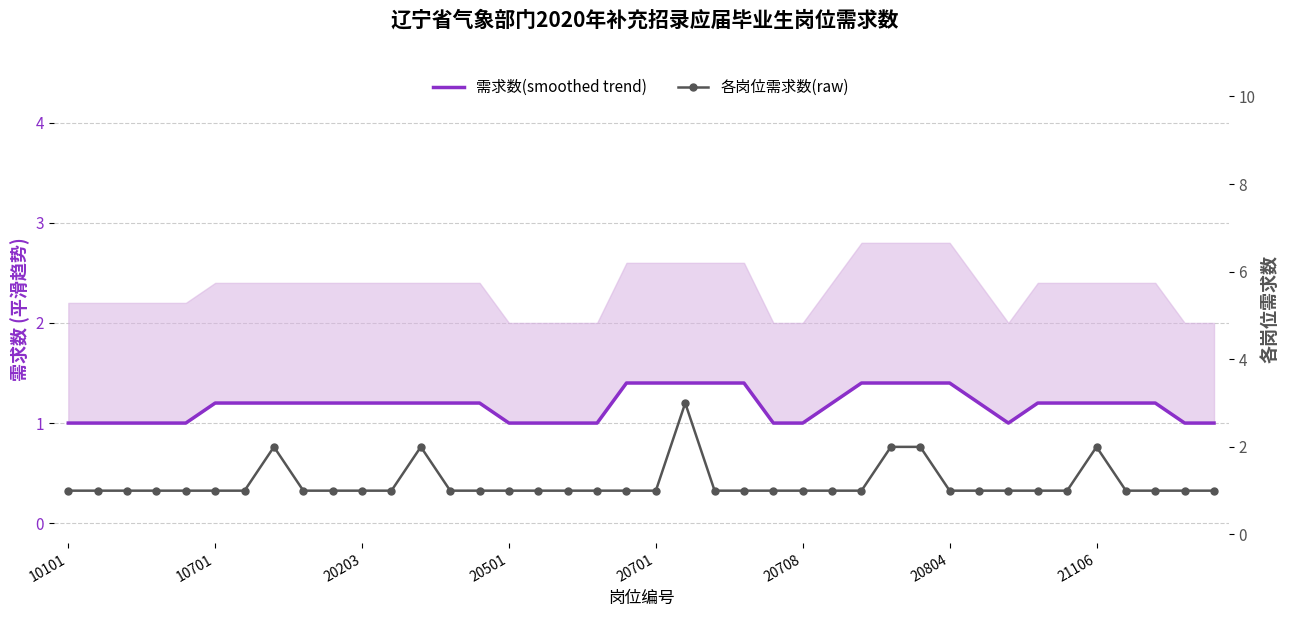

At how many categories does at least one series exceed 1?

26